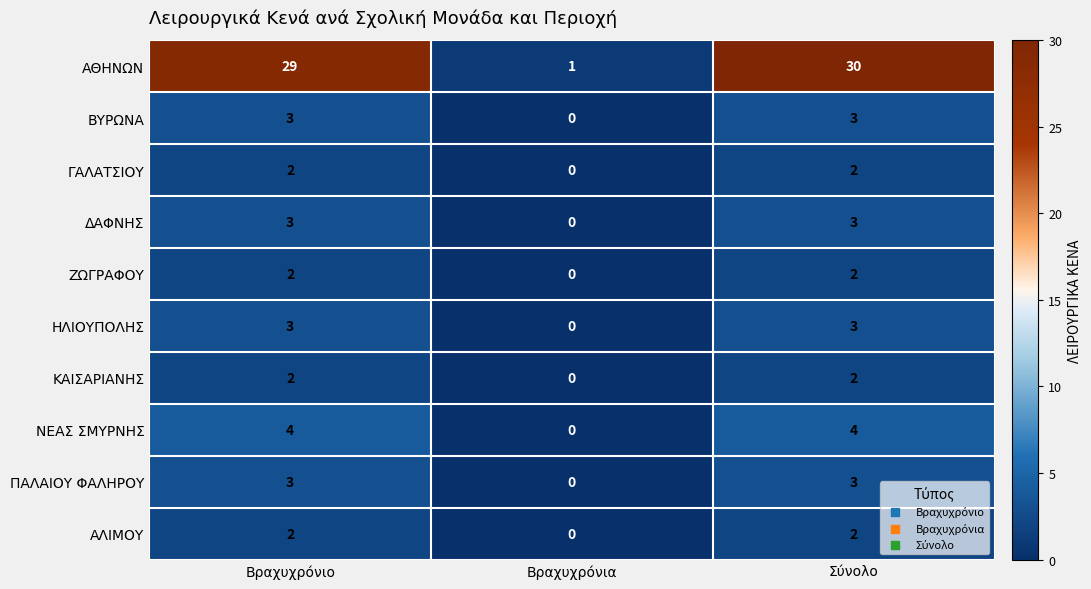

What is the sum of all ΖΩΓΡΑΦΟΥ values?

4